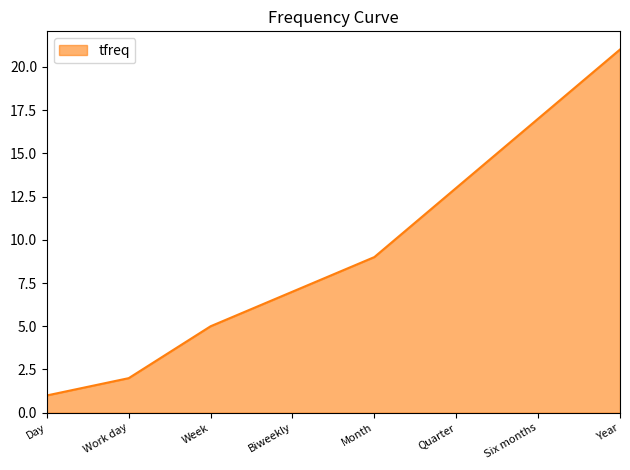

What is the difference between the maximum and minimum values?

20